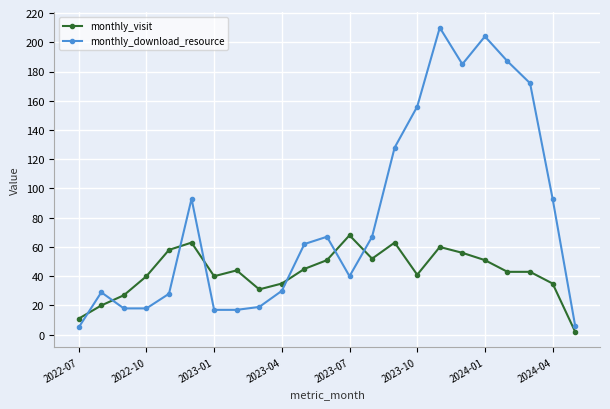

What is the difference between the maximum and minimum values in the monthly_visit series?

66